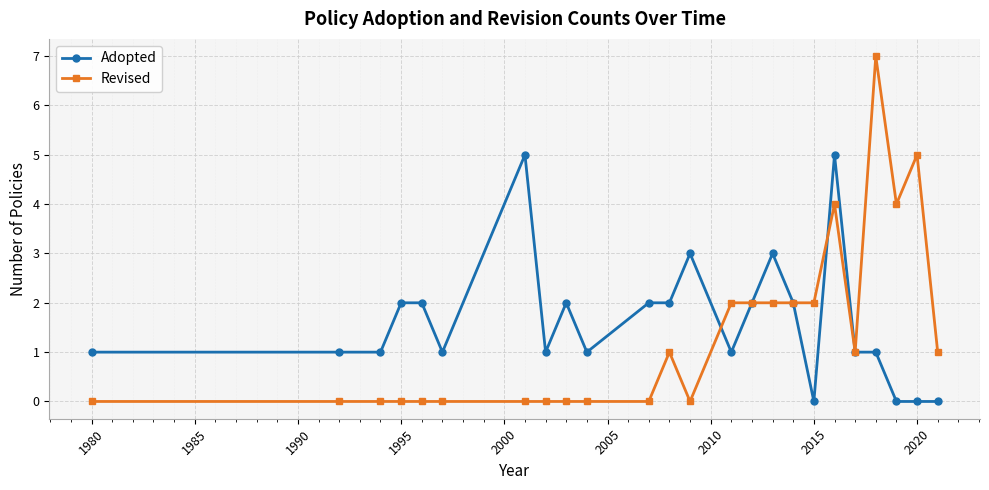

List the series in order of their peak value, lowest first.

Adopted, Revised